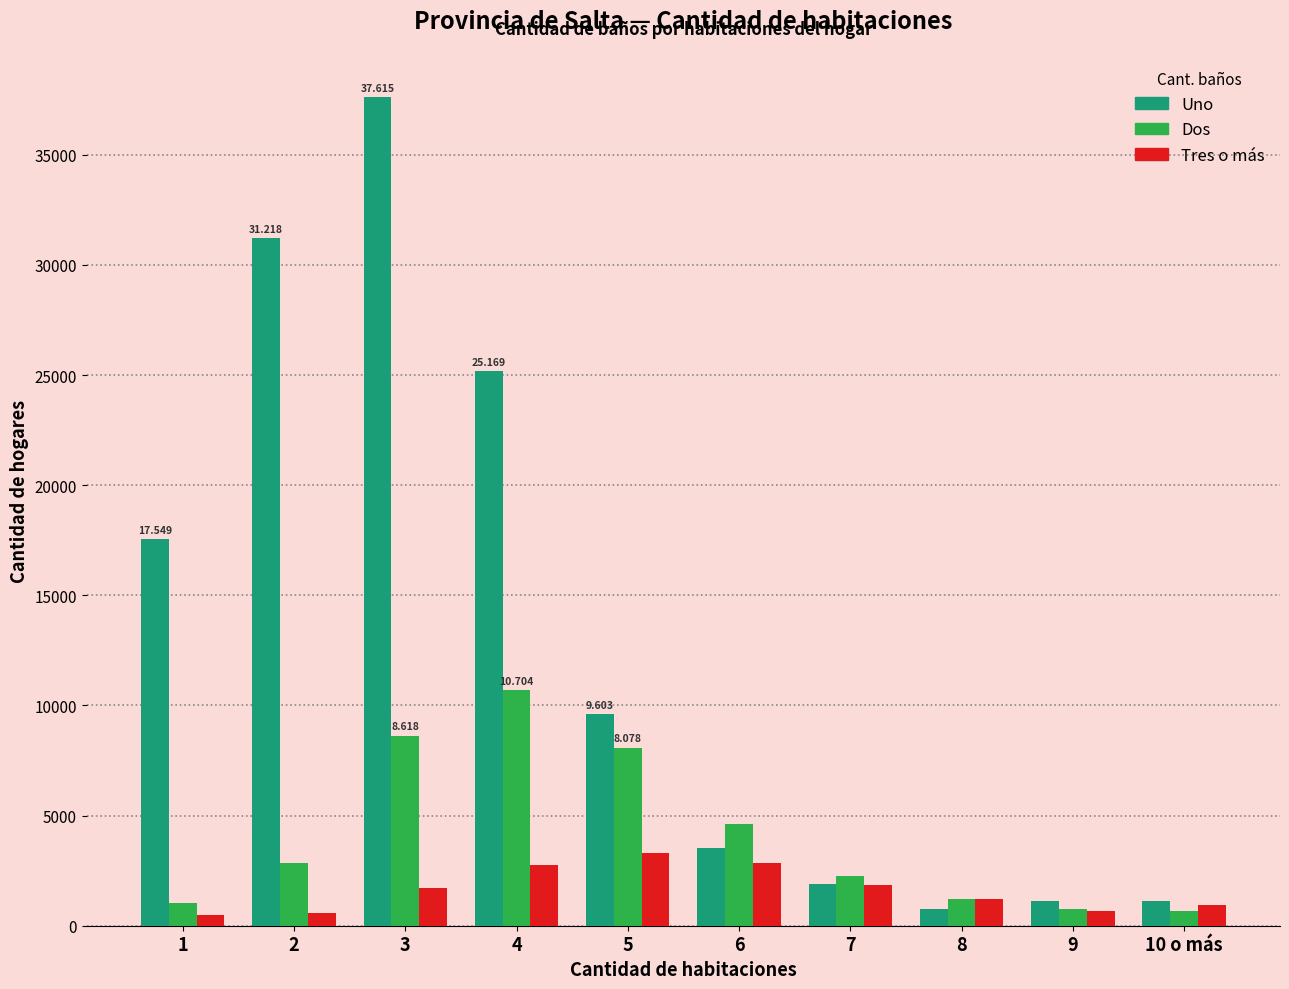

What is the average value of the Dos series?

4079